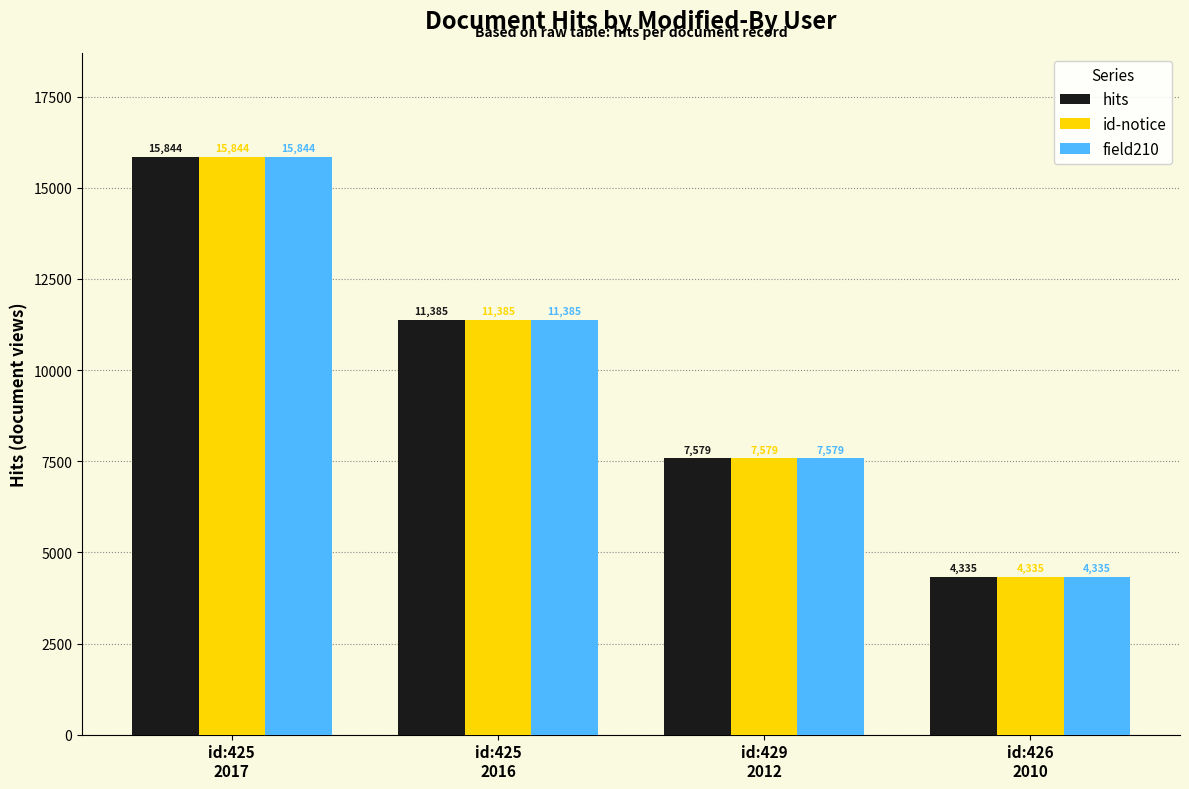

What is the minimum value shown in the chart?

4335